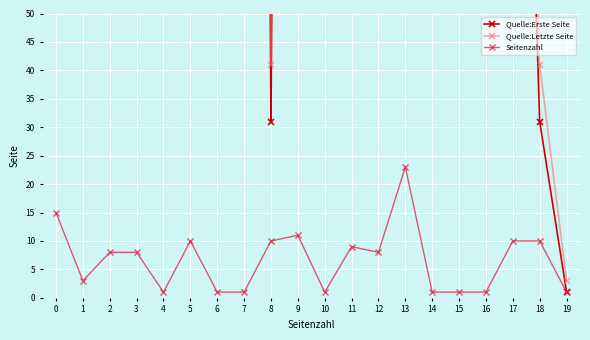

True or false: Quelle:Letzte Seite and Seitenzahl intersect in this chart.

False